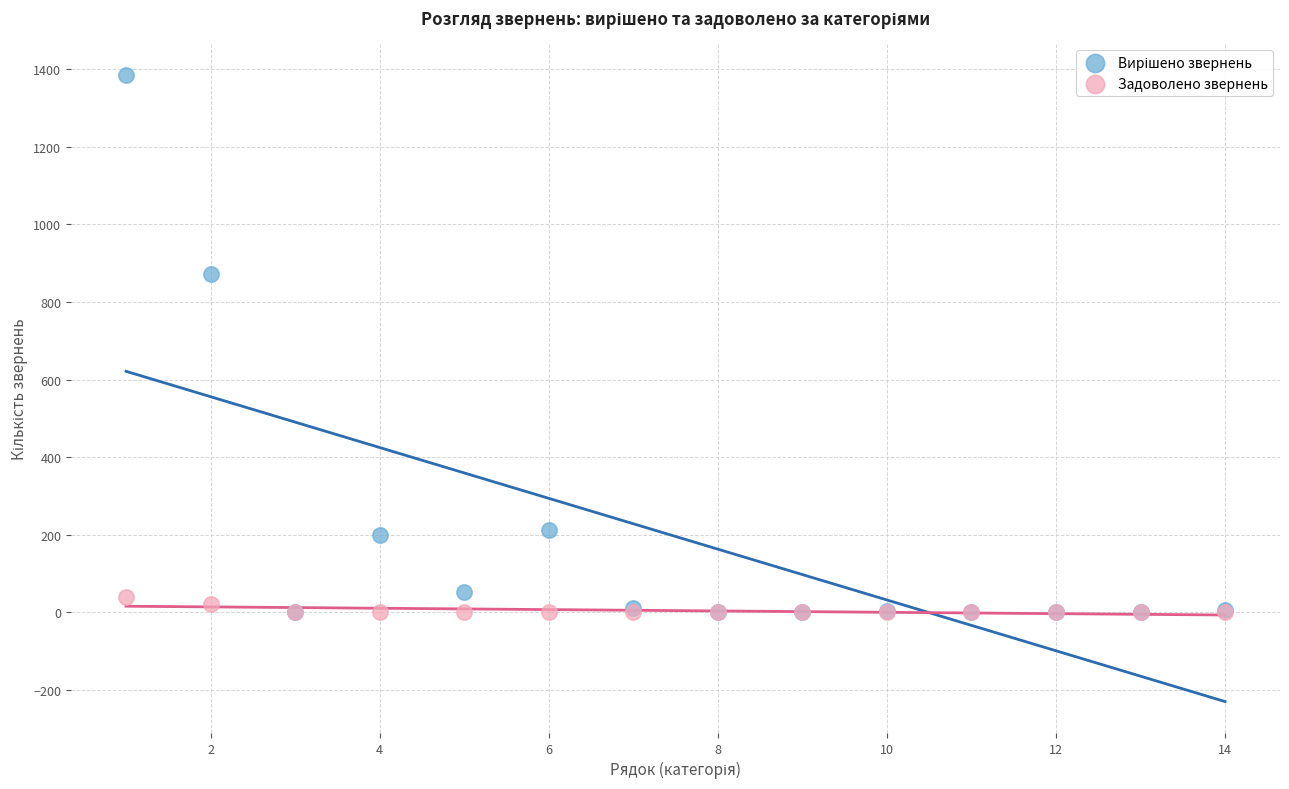

Across all series, what Y value is closest to 693?

871